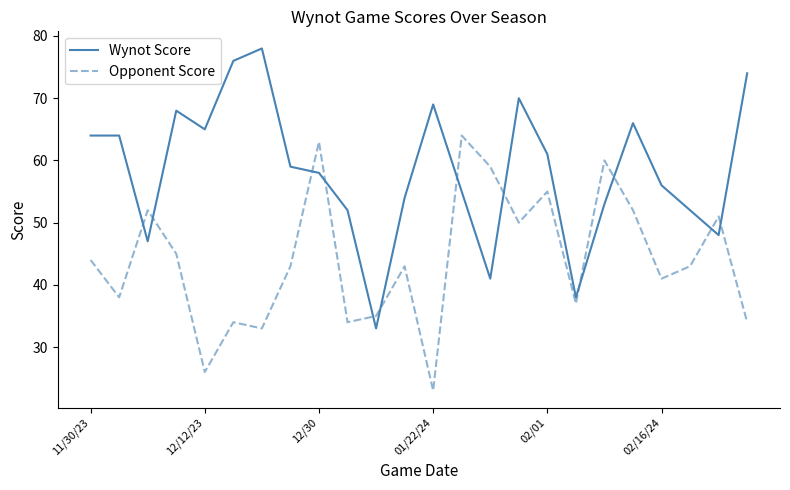

Rank the series by their maximum value, from highest to lowest.

Wynot Score, Opponent Score